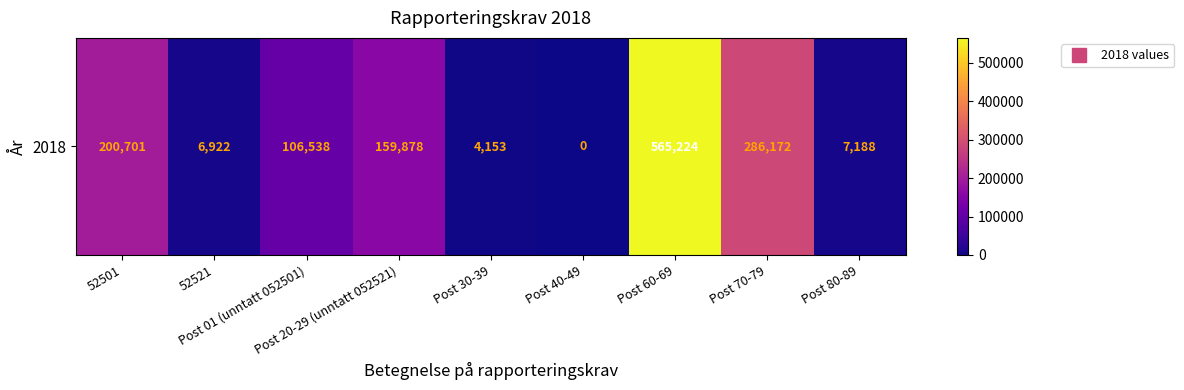

Approximately how many times larger is the value at Post 01 (unntatt 052501) compared to Post 30-39?

25.7